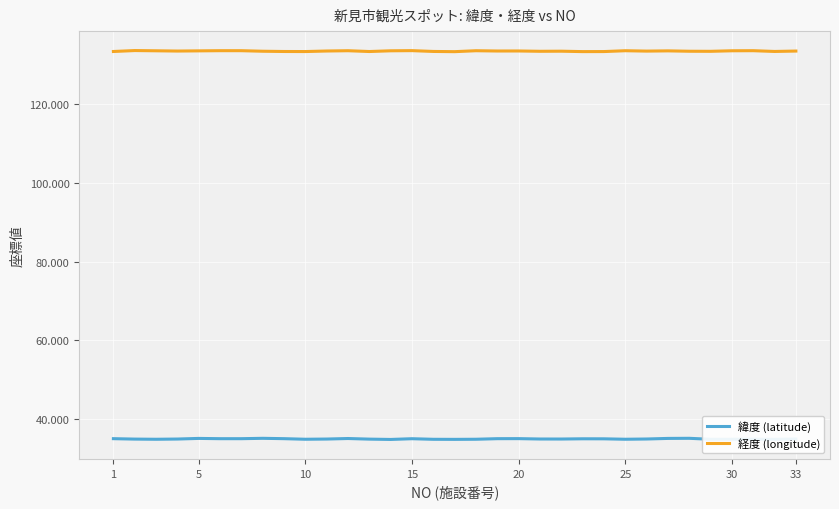

What are all the series names shown in the legend?

緯度 (latitude), 経度 (longitude)